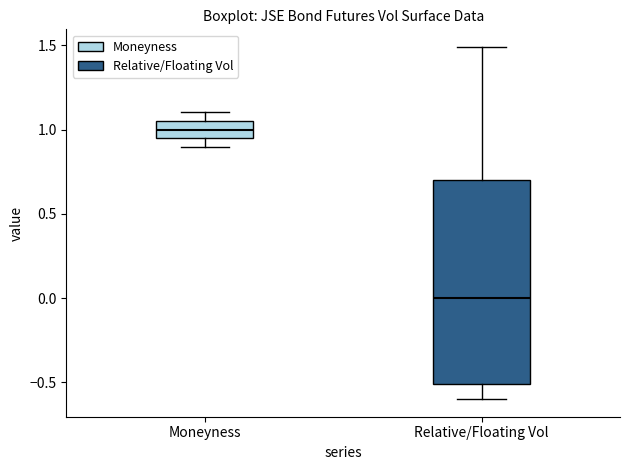

Which box is the tallest, from its lower edge to its upper edge?

Relative/Floating Vol